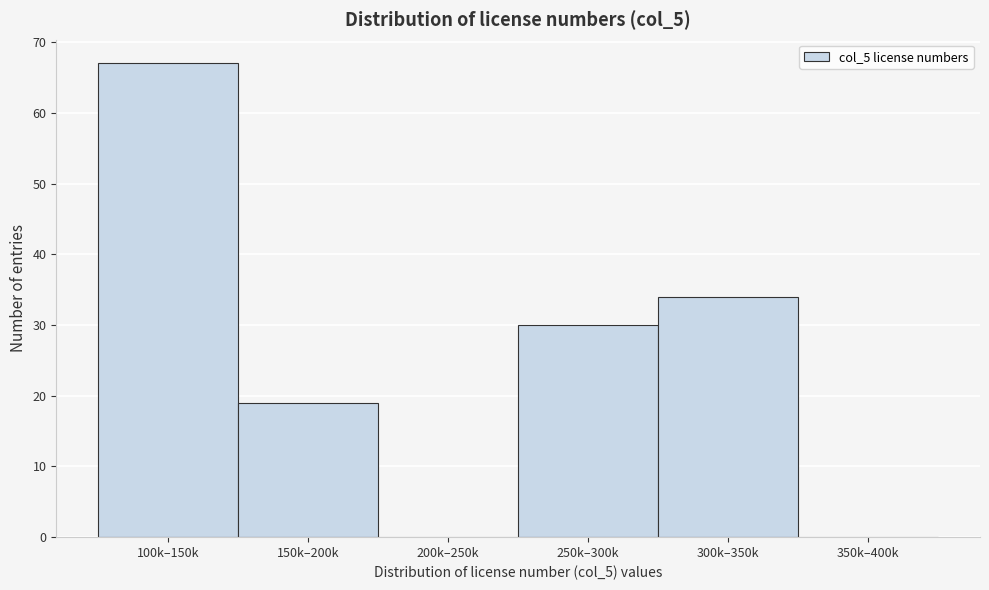

Reading left to right, extract all data points from this chart.

100k–150k=67	150k–200k=19	200k–250k=0	250k–300k=30	300k–350k=34	350k–400k=0